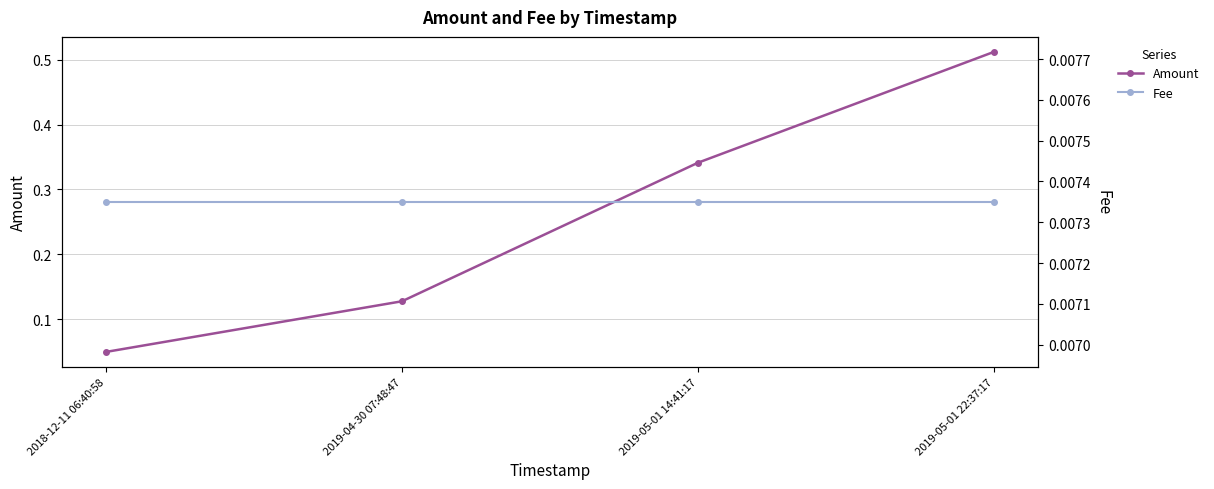

Between 2019-05-01 14:41:17 and 2019-05-01 22:37:17, which series saw the biggest shift?

Amount